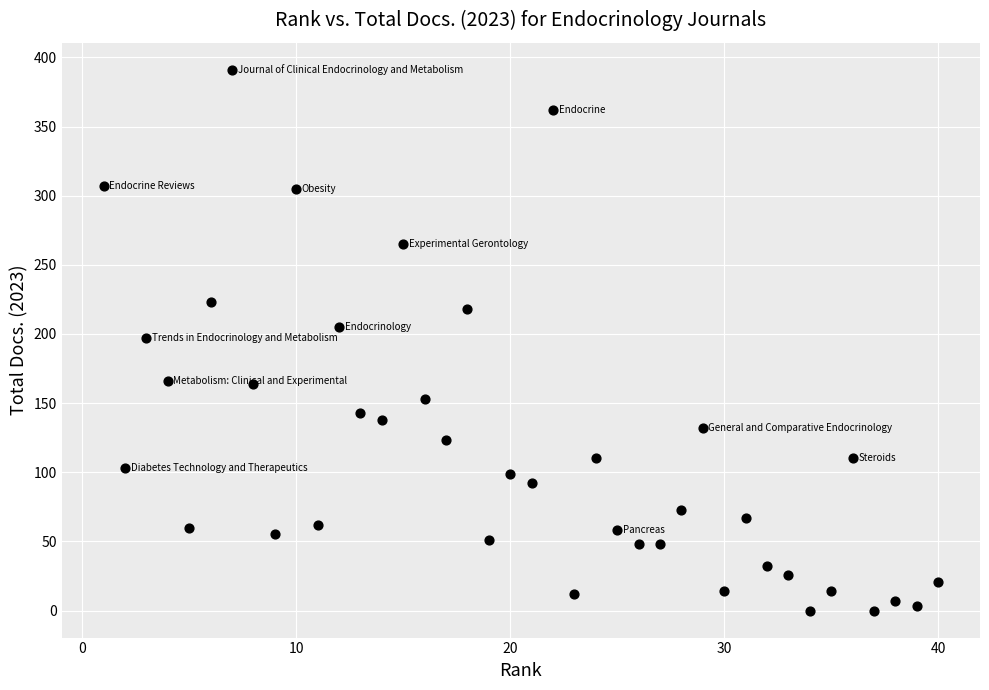

What is the range of Y values (max minus min)?

391